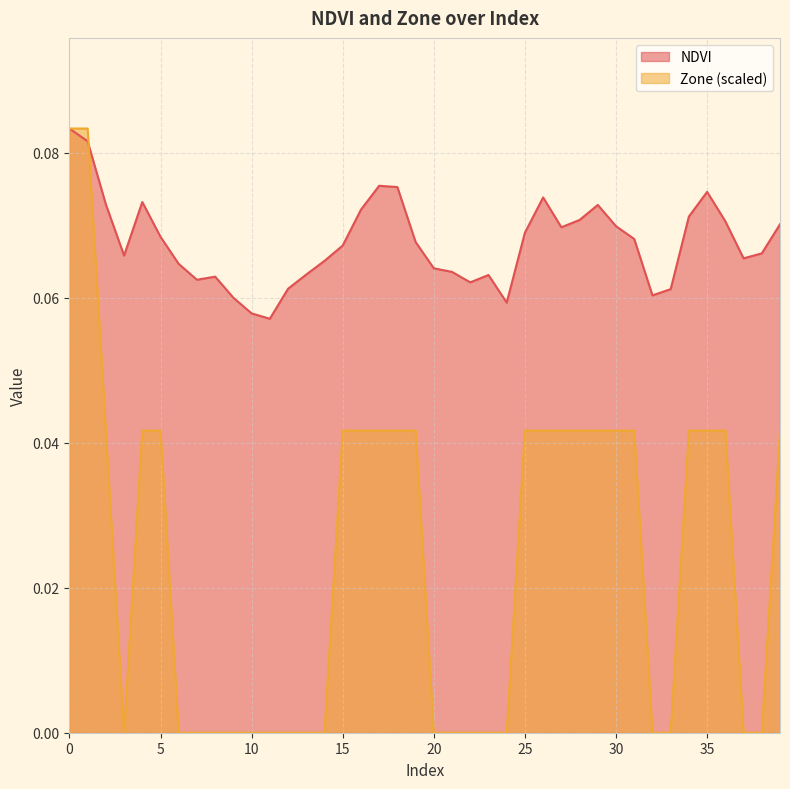

Where is the first local minimum for Zone?

3